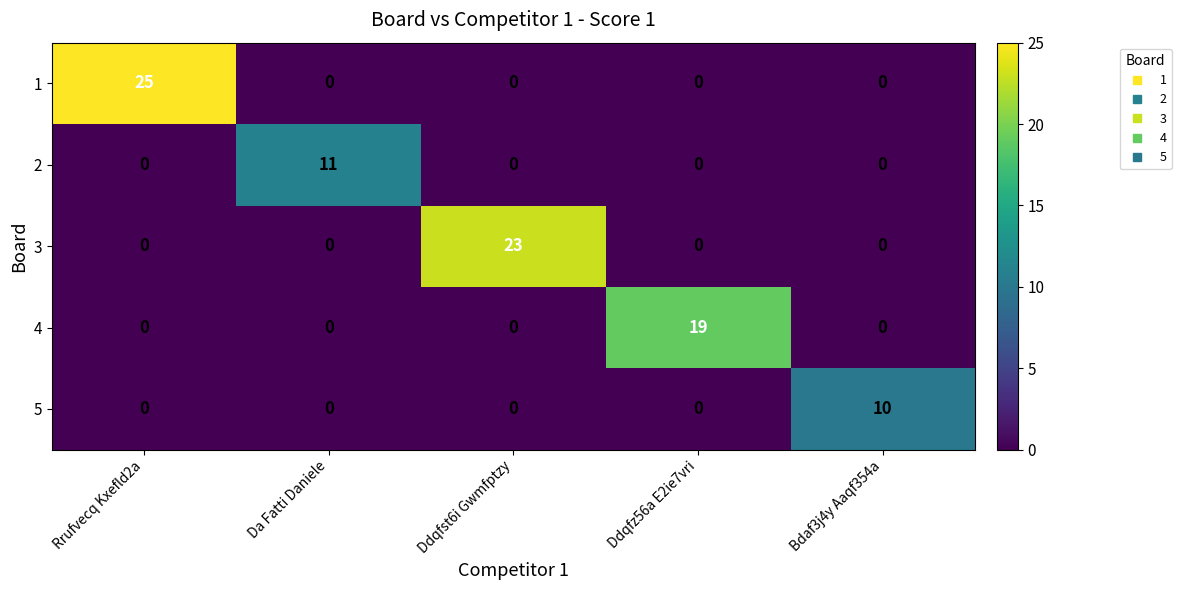

Which series has the widest spread of values?

1